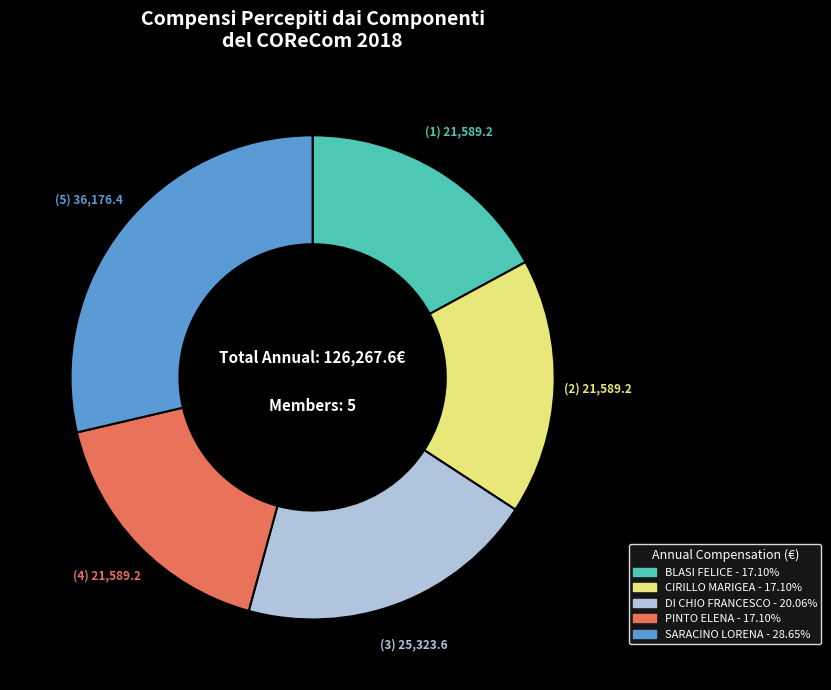

How many segments does this pie chart have?

5